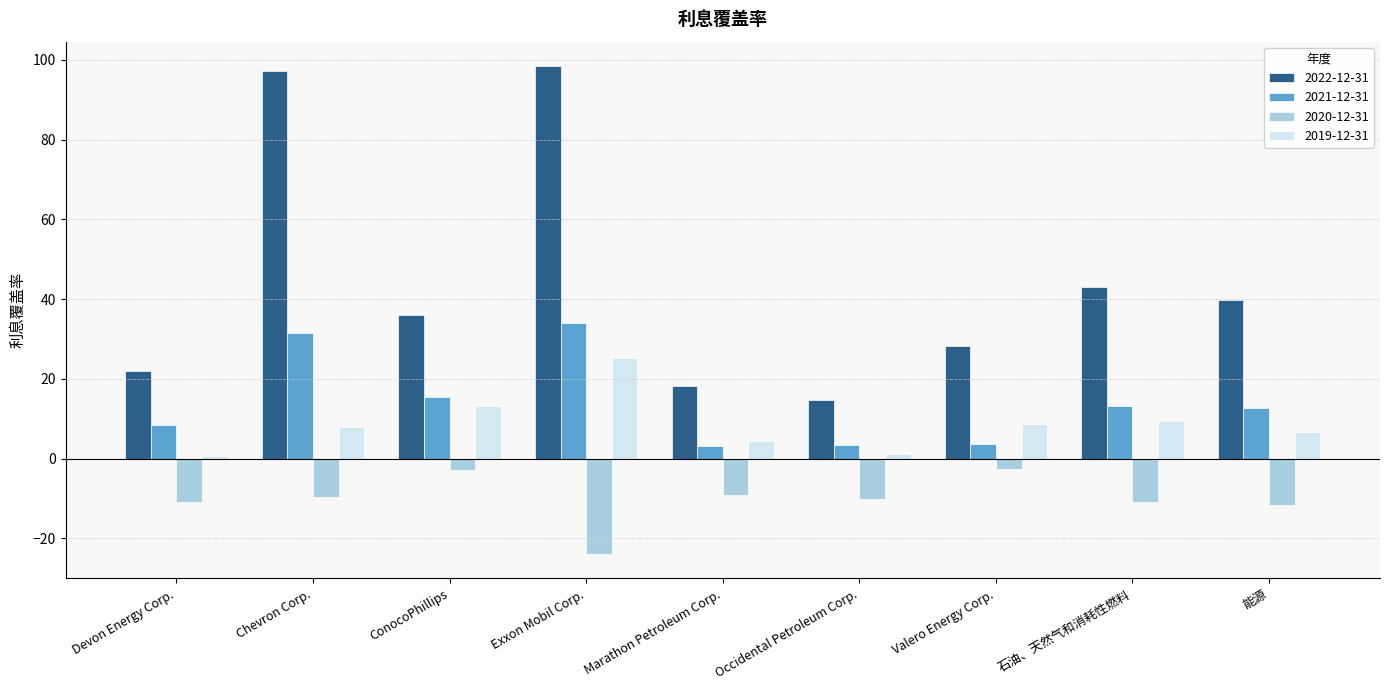

What are all the series names shown in the legend?

2022-12-31, 2021-12-31, 2020-12-31, 2019-12-31